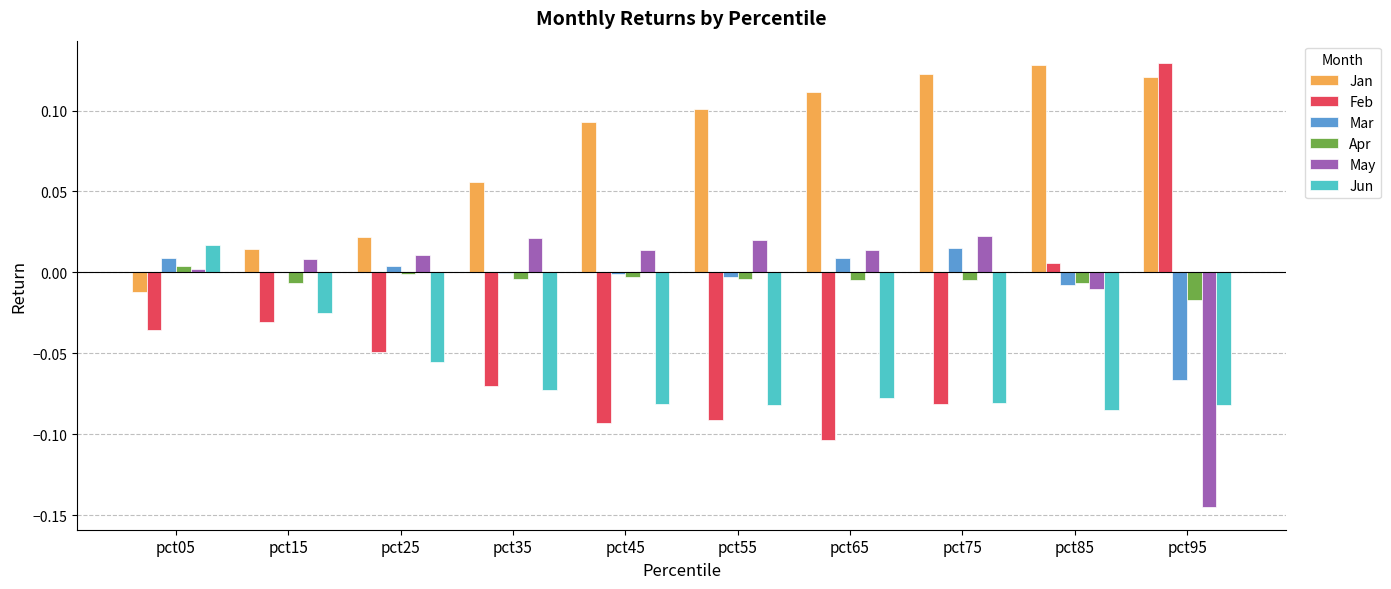

Is it true that May equals 0.0 at pct55?

True